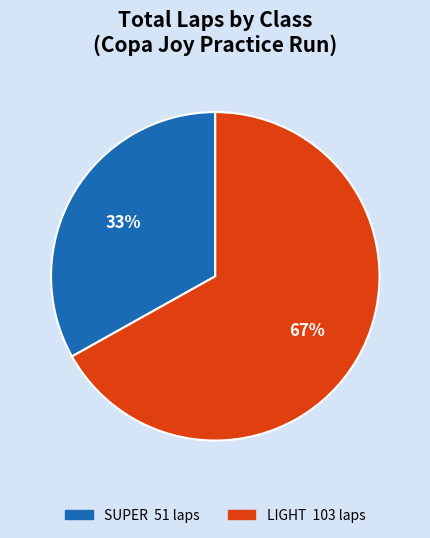

Is there a majority slice in this chart?

Yes